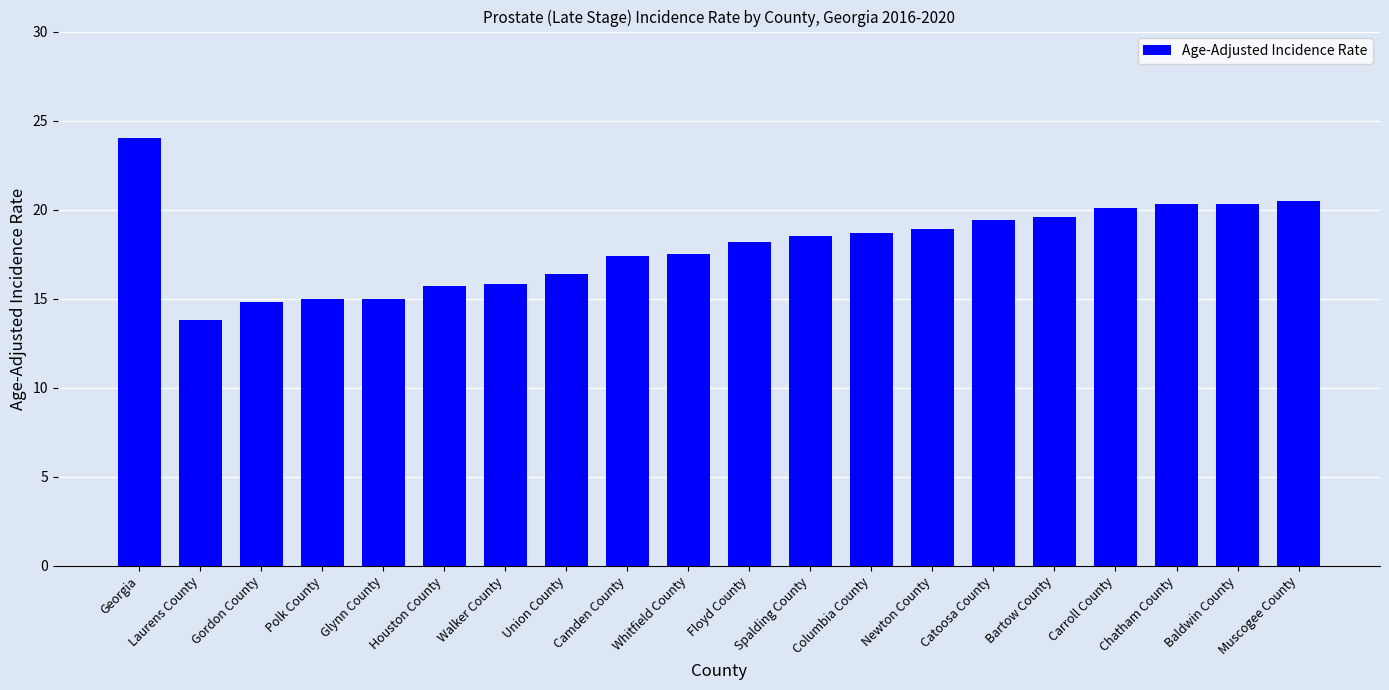

What is the difference between the maximum and minimum values?

10.2